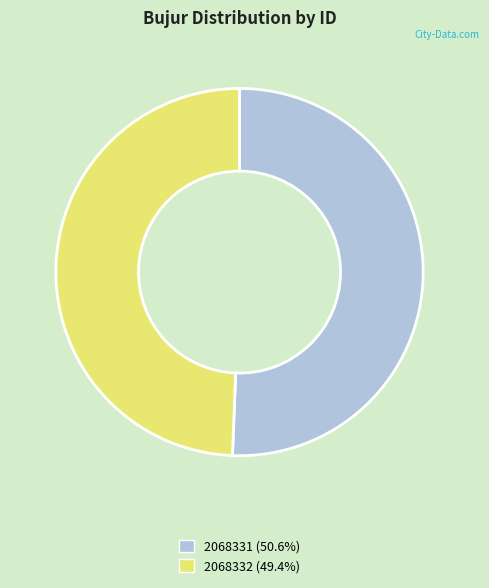

The 2068331 slice represents 40% of the pie. True or false?

False